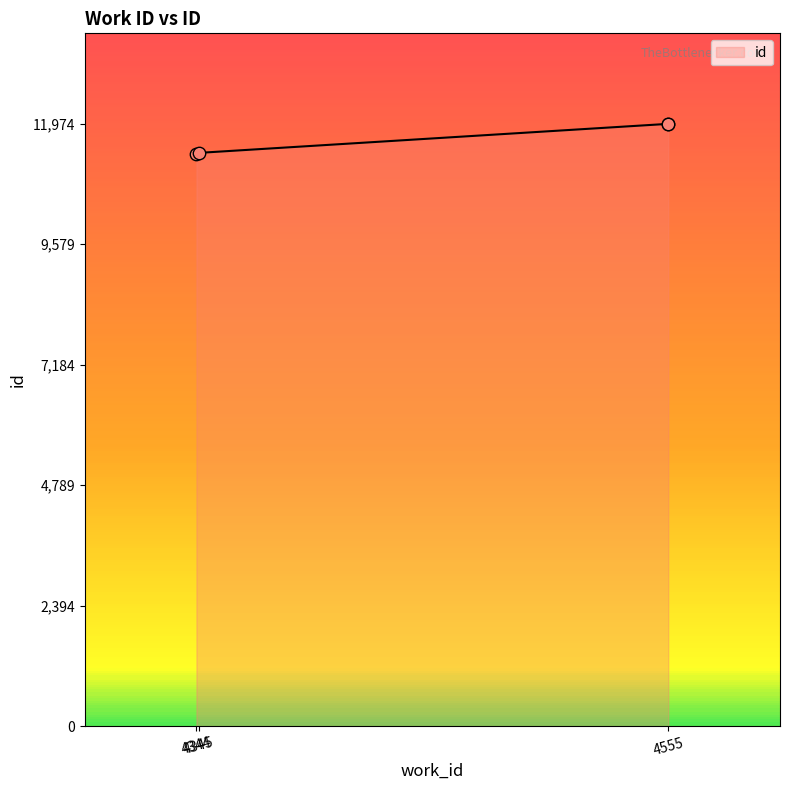

What is the ratio of the value at 4345 to the value at 4555?

1.0